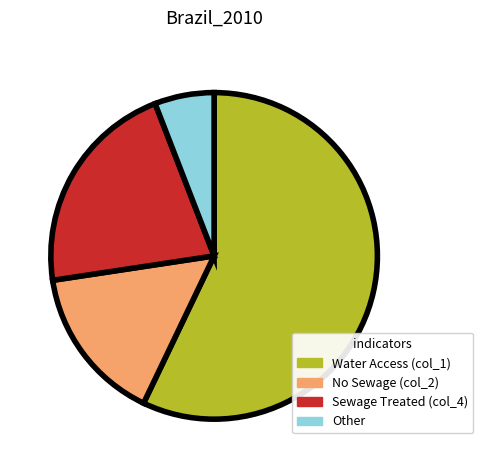

True or false: Water Access (col_1) accounts for 51% of the total.

False